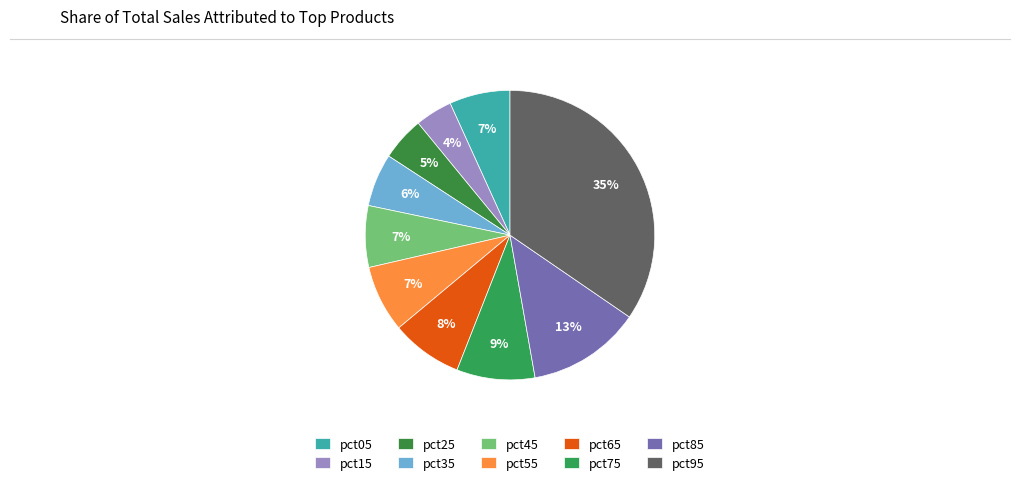

To the nearest percent, what percentage of the pie is pct95?

35%